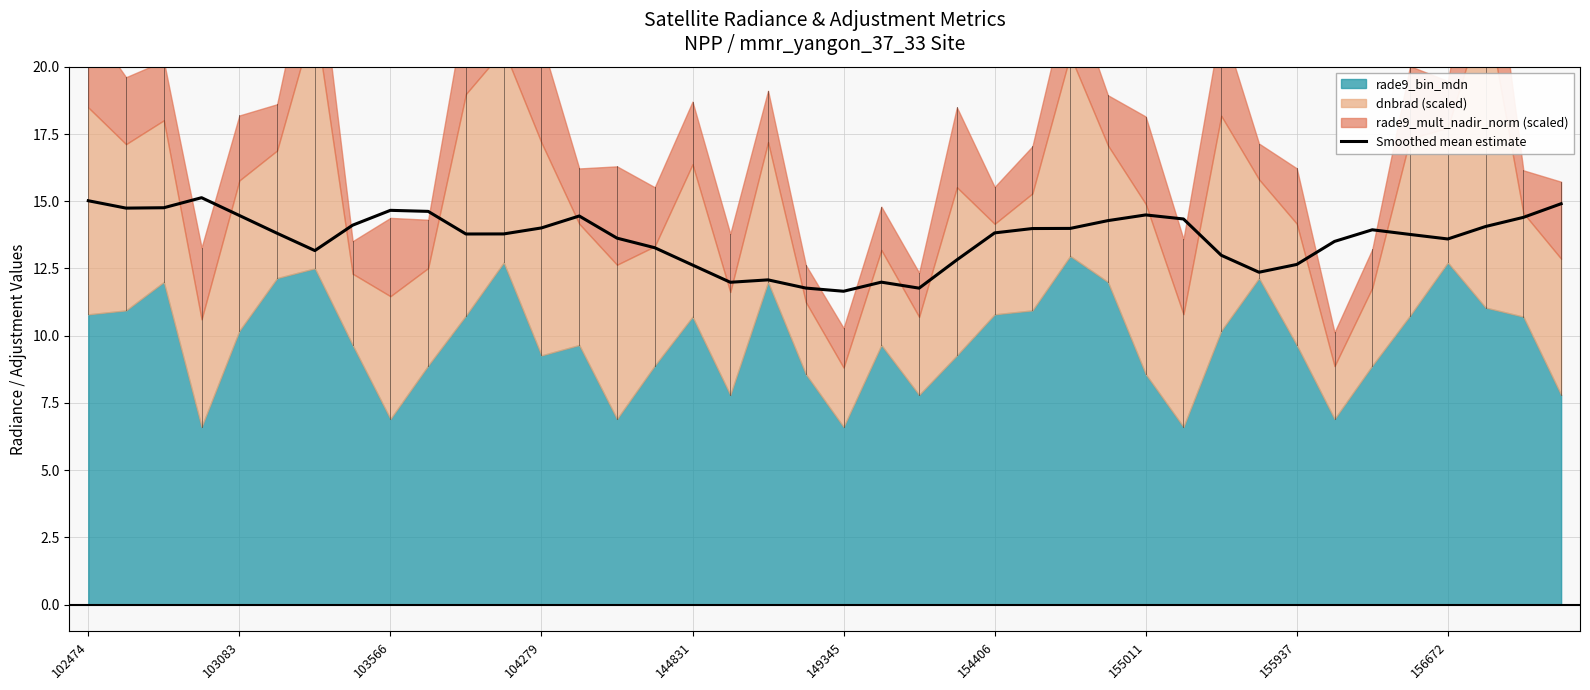

What is the minimum value for Smoothed mean estimate?

11.7